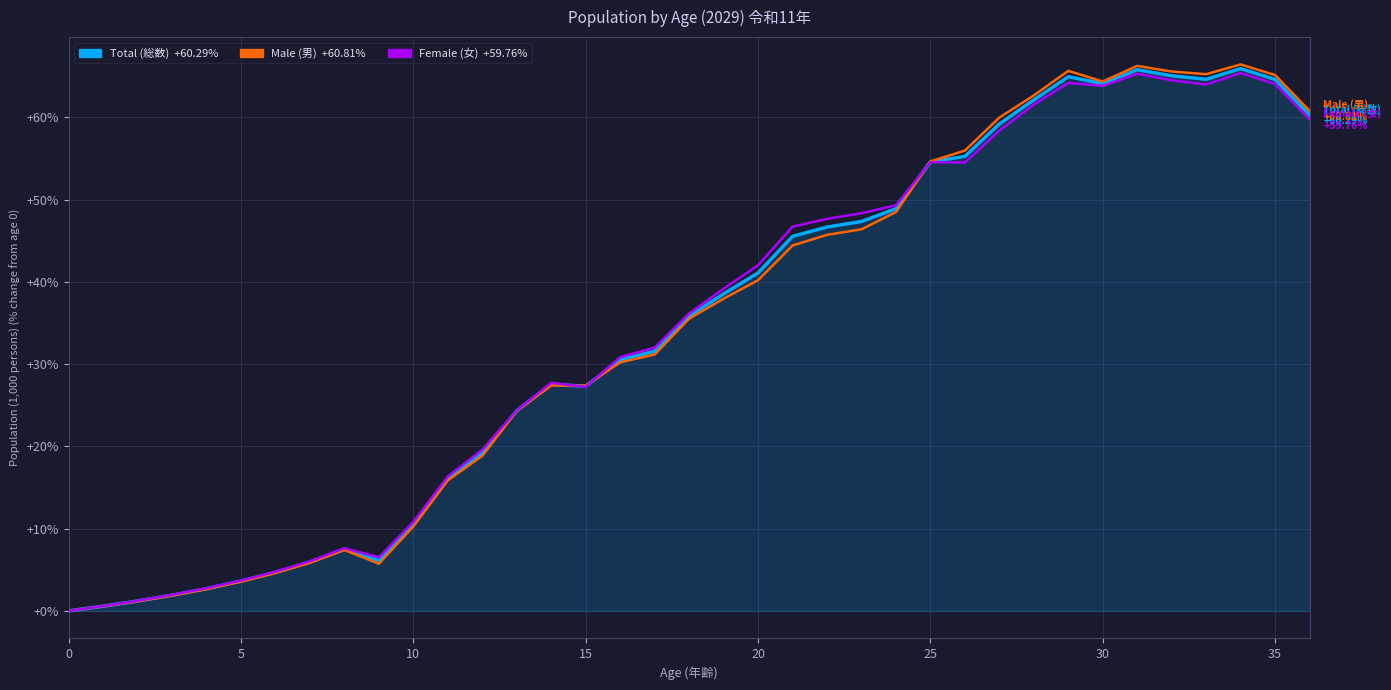

What is the maximum value shown in the chart?

66.5